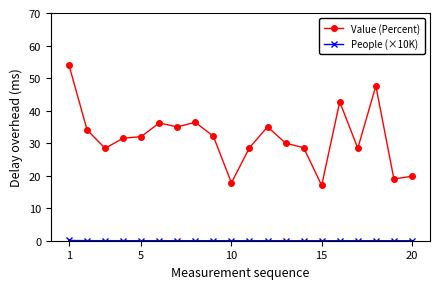

How many lines are shown in the chart?

2